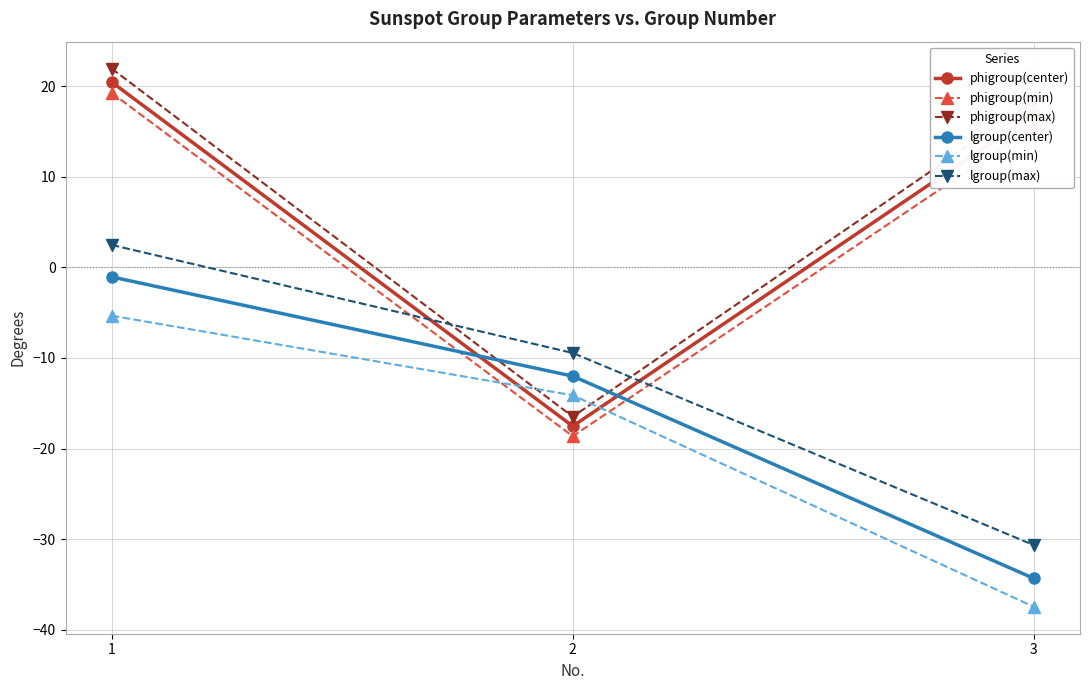

How many lines are shown in the chart?

6